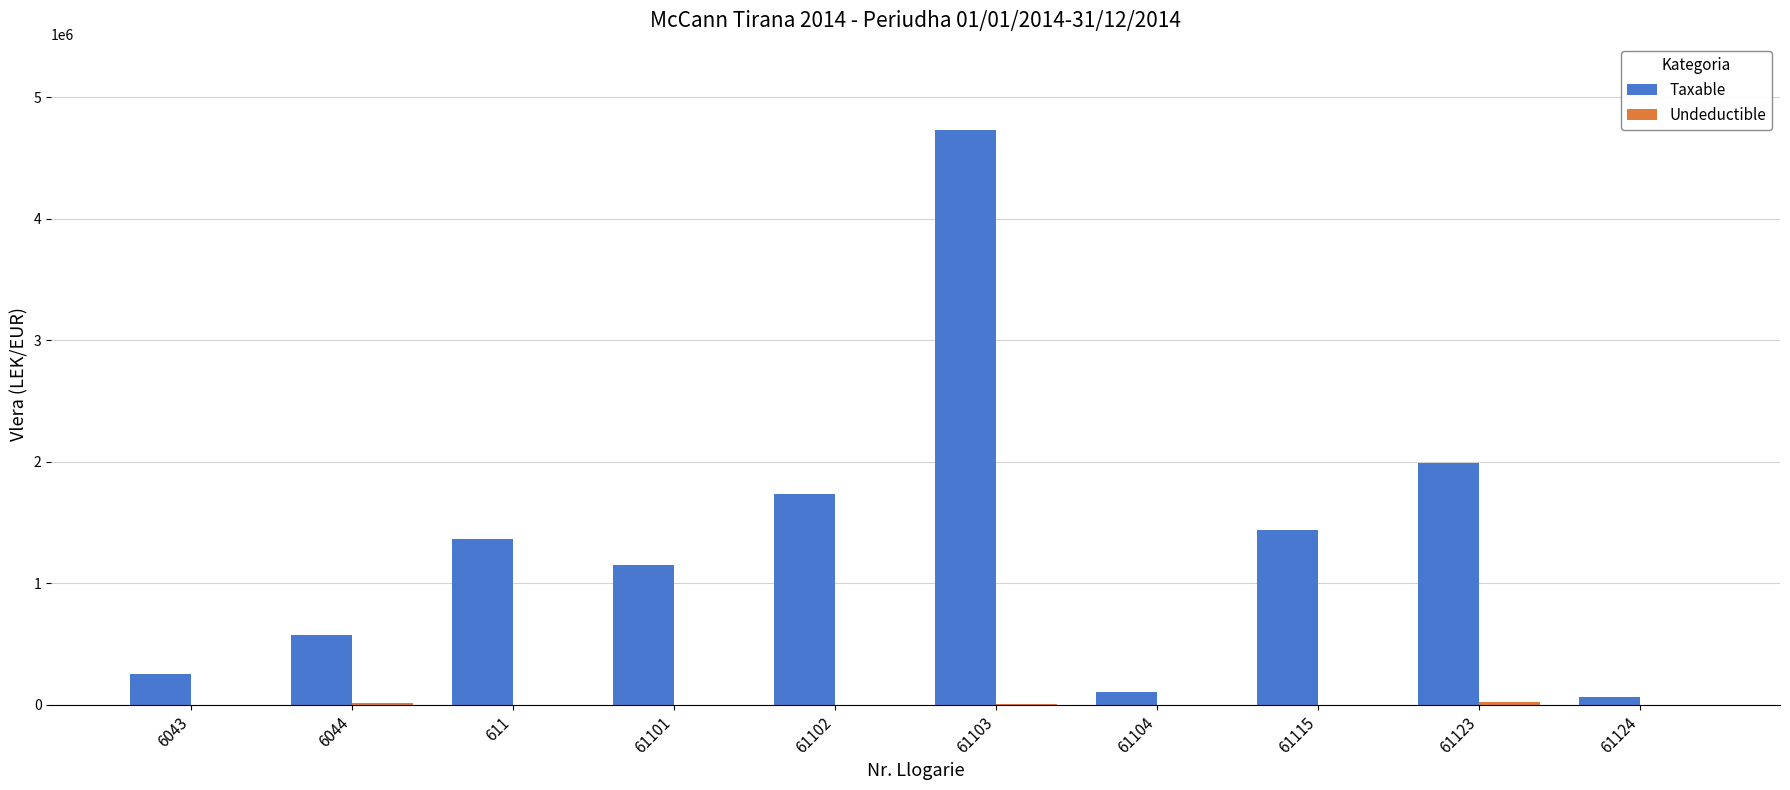

How many groups of bars are there?

10